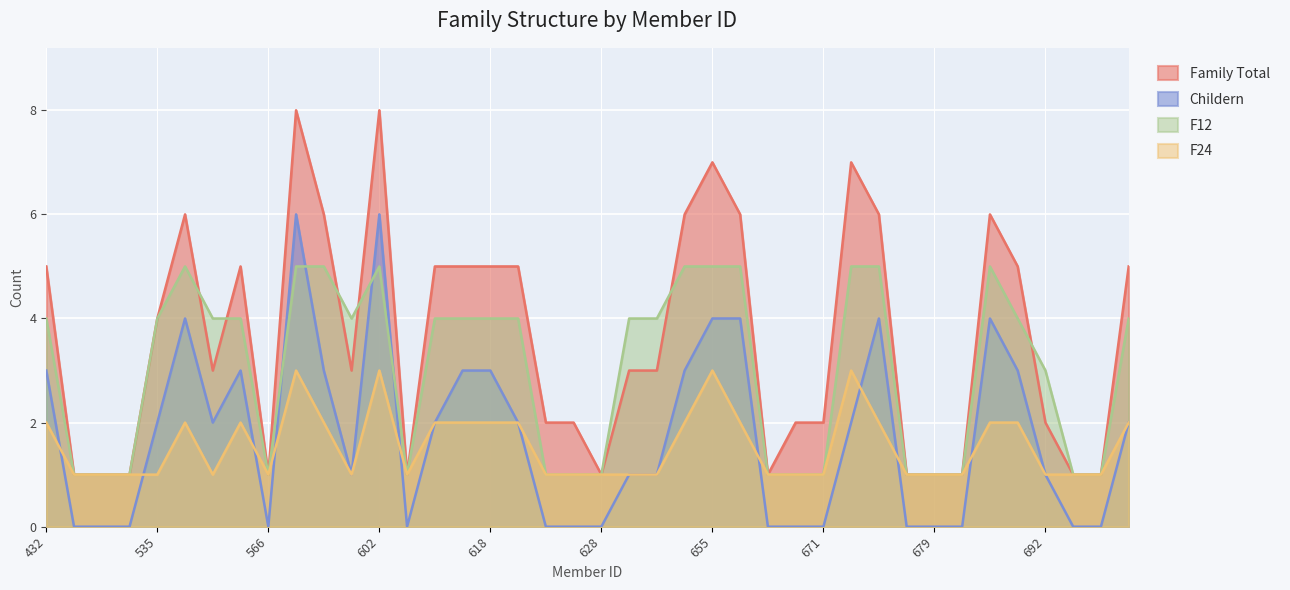

How many distinct data groups are displayed?

4